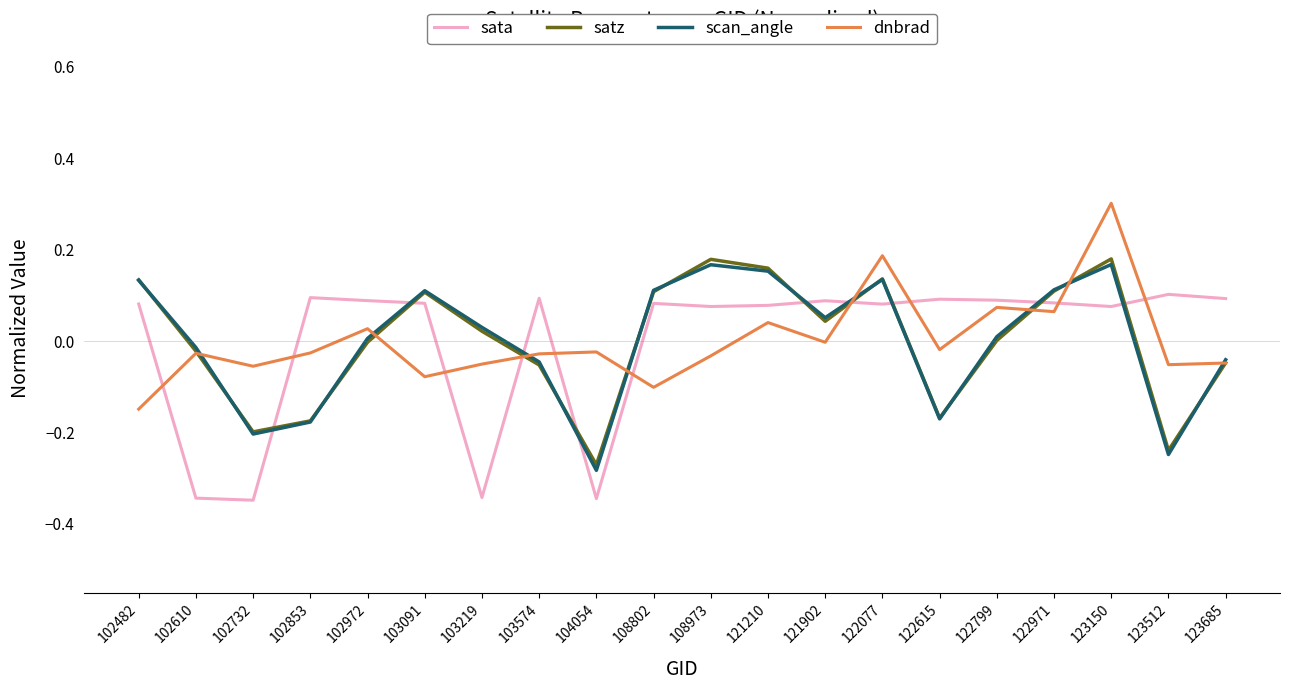

What are all the series names shown in the legend?

sata, satz, scan_angle, dnbrad